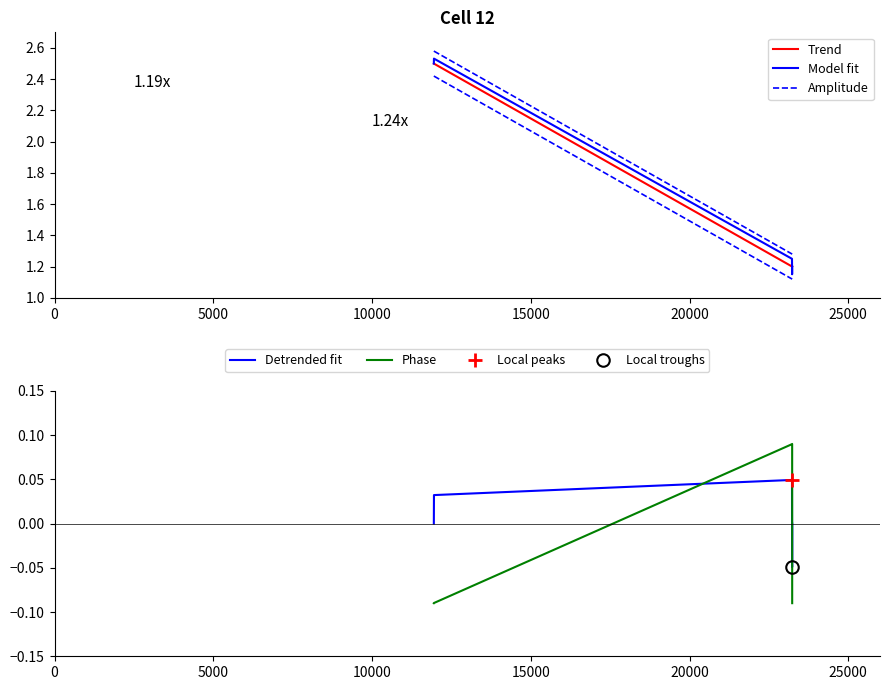

True or false: Detrended fit and Phase cross at least once.

True